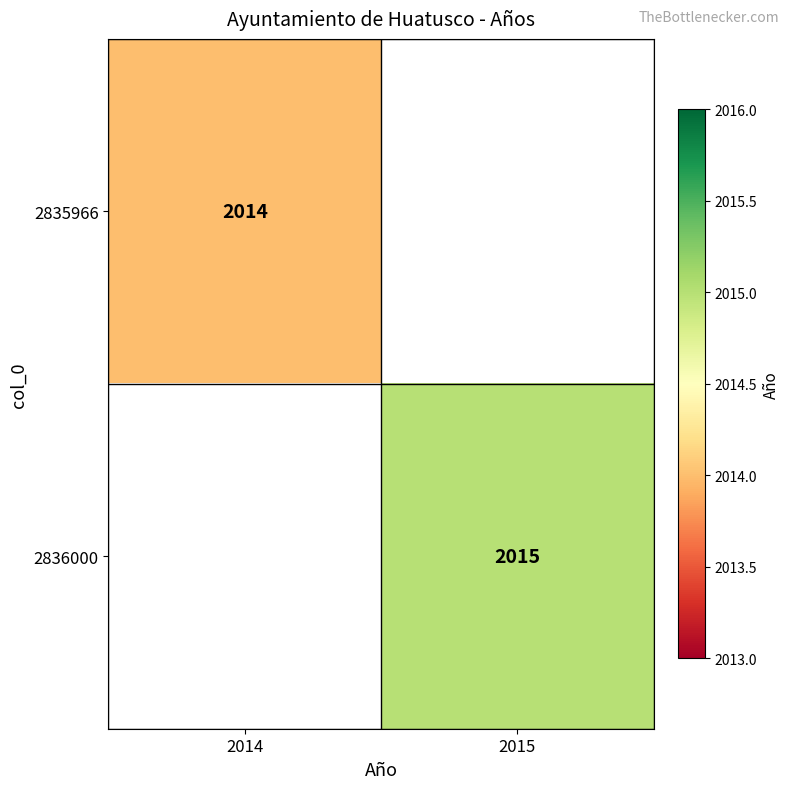

Count the number of data series in this chart.

2